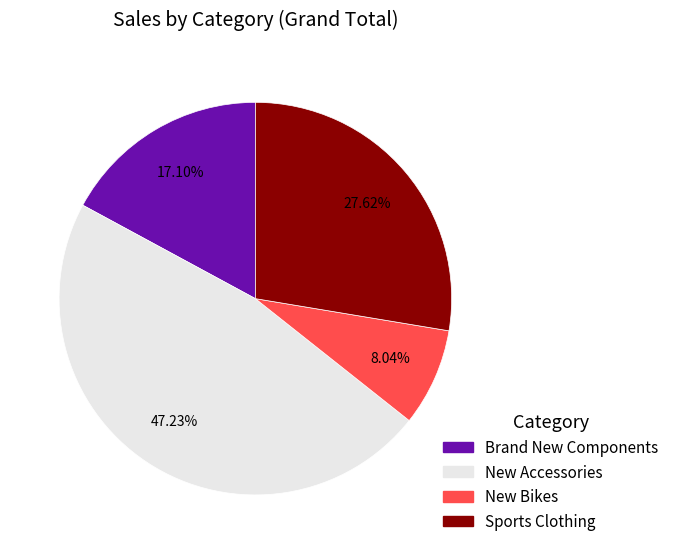

What is the largest slice in the pie chart?

New Accessories